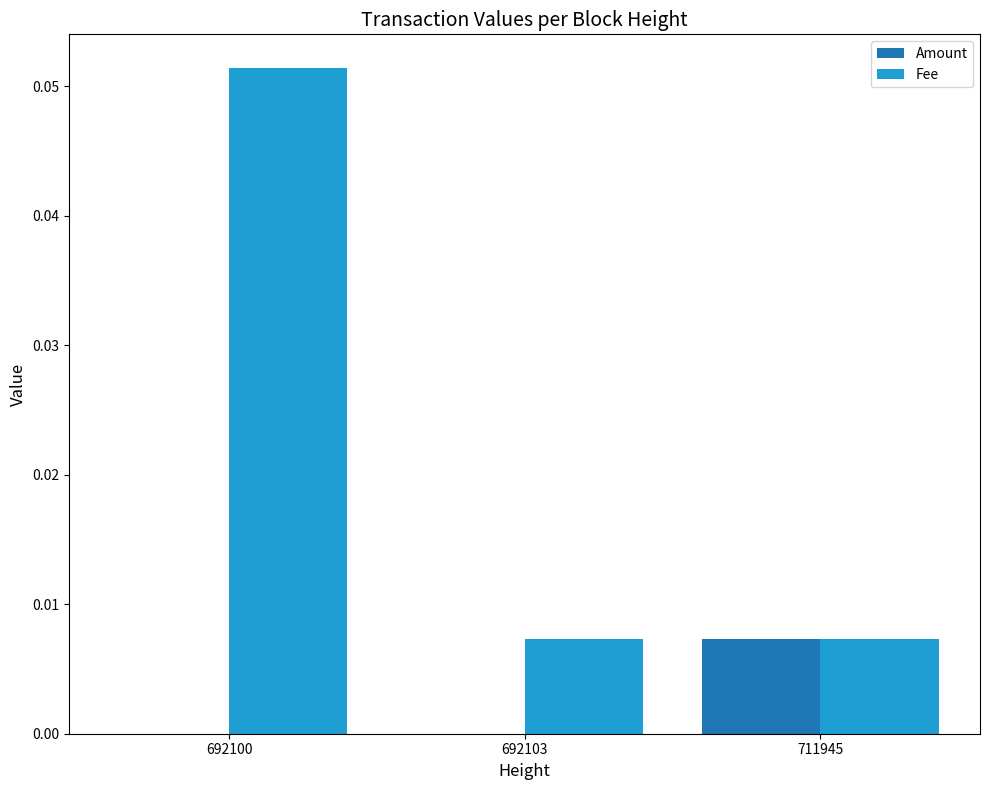

The value of Fee at 711945 is 0.0. True or false?

True